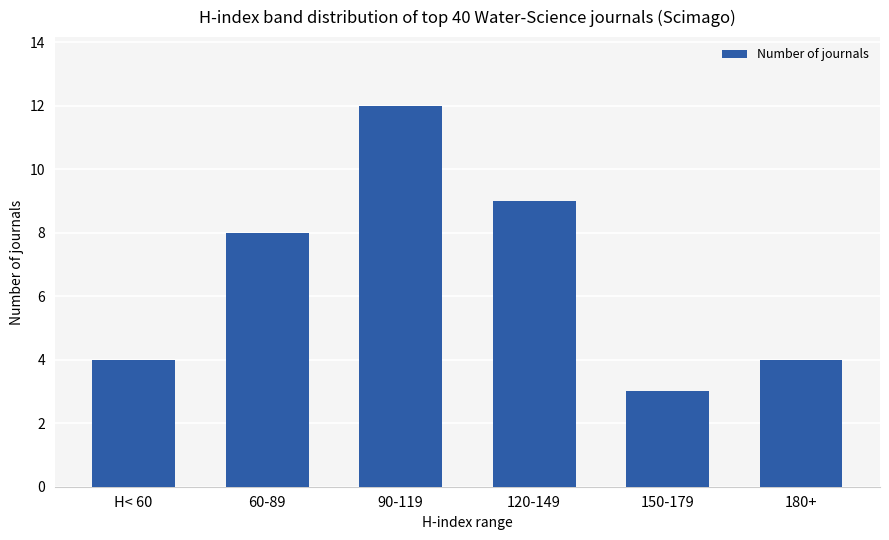

The value at 60-89 is 11. True or false?

False